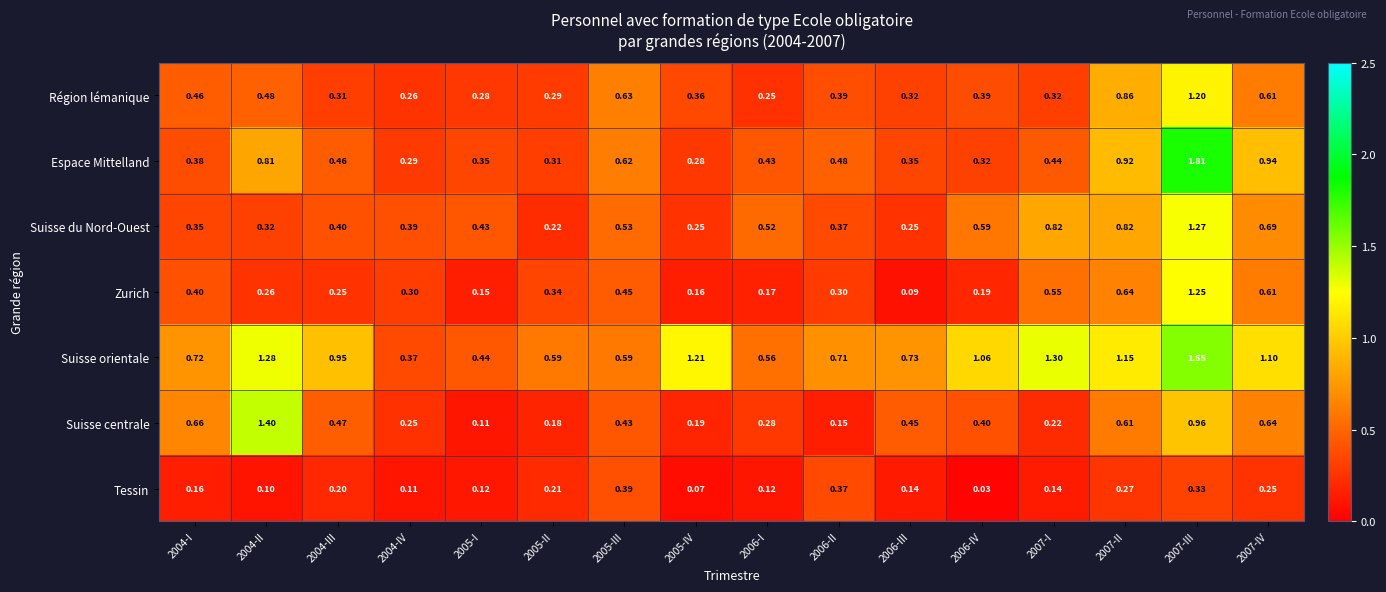

Which series has the largest range (max minus min)?

Espace Mittelland